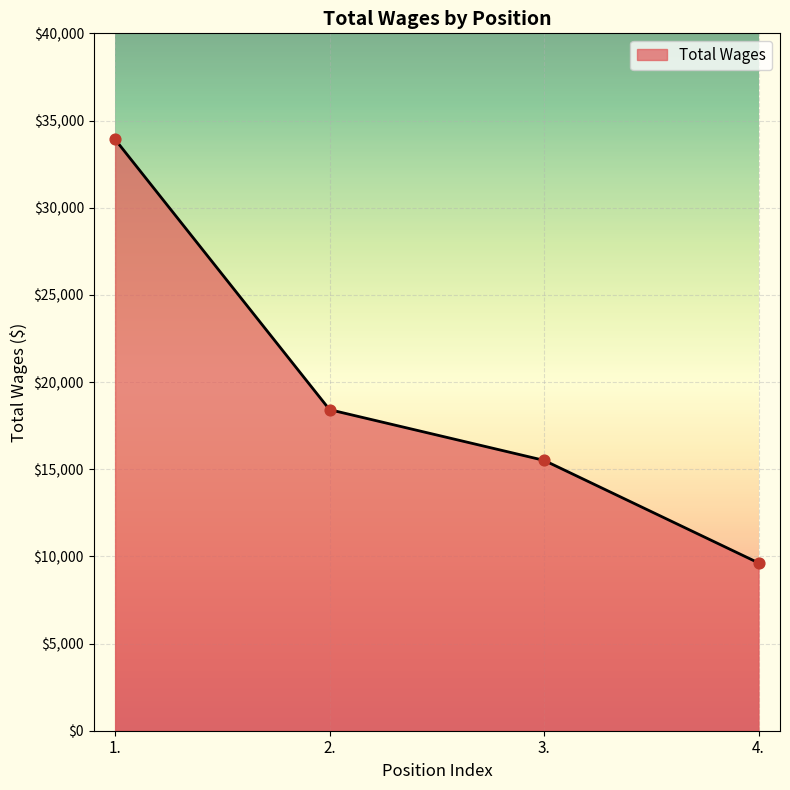

What is the ratio of the value at 3. to the value at 4.?

1.6